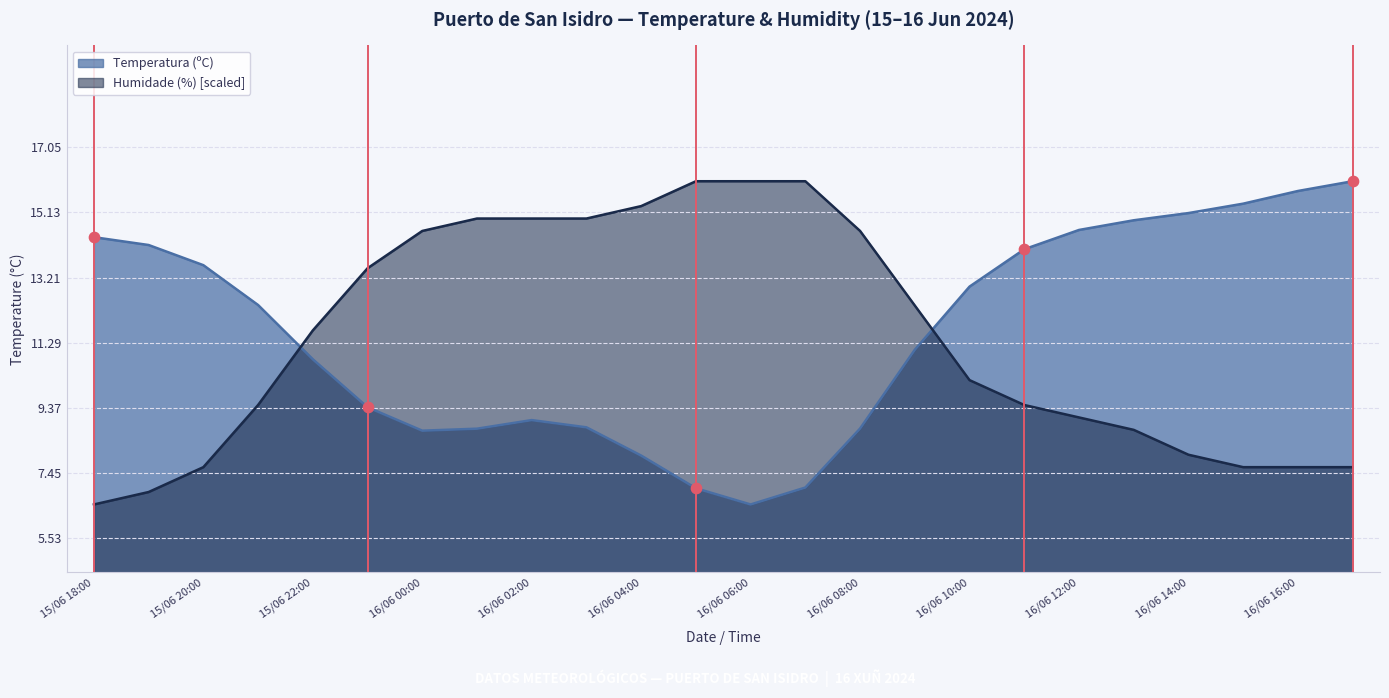

Is the value of Temperatura (ºC) at 15/06 22:00 greater than the value of Humidade (%) at 16/06 06:00?

No